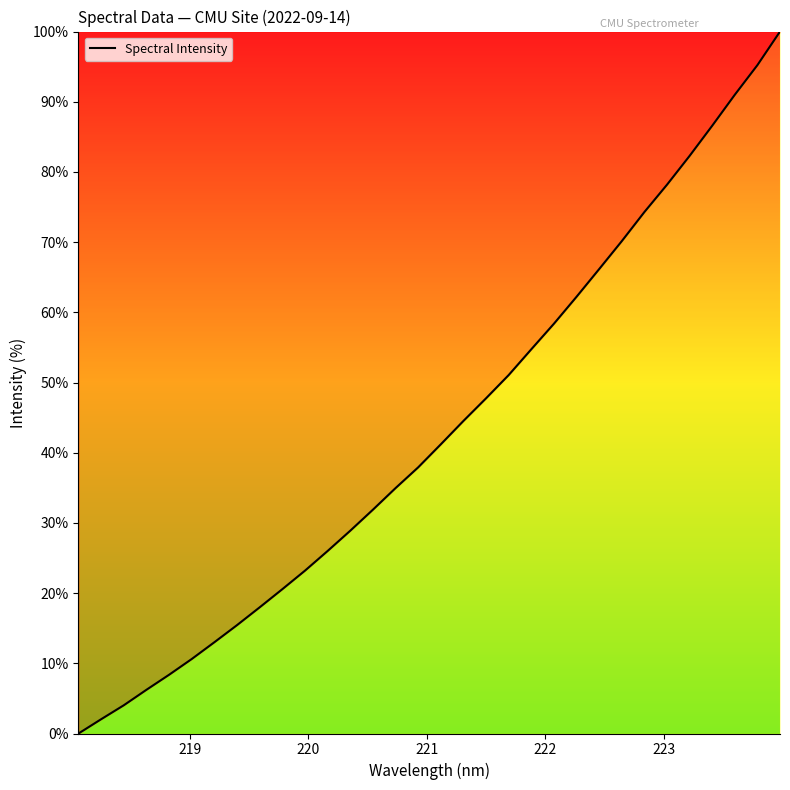

How many lines are shown in the chart?

1